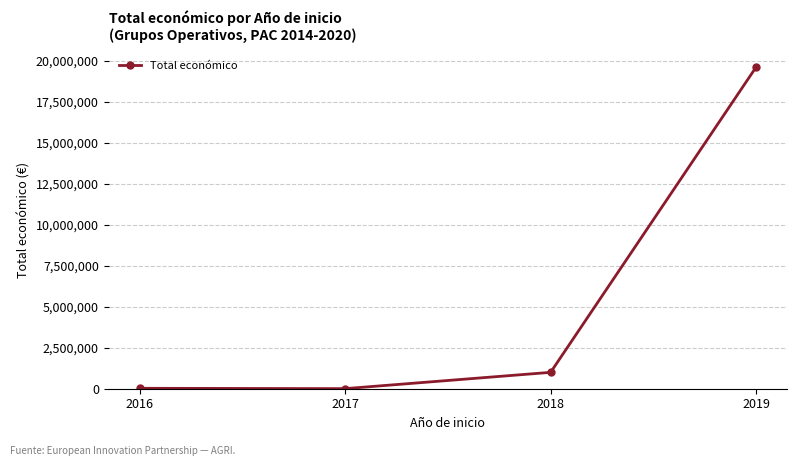

At which category does the data reach its first local valley?

2017